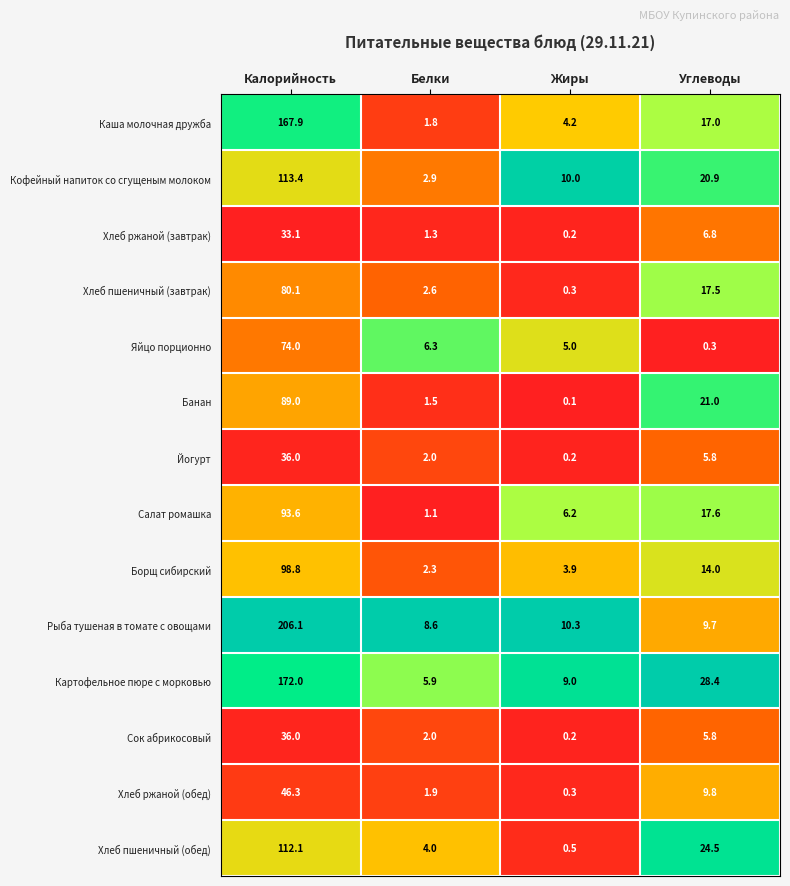

Rank the categories by Яйцо порционно value from highest to lowest.

Калорийность, Белки, Жиры, Углеводы